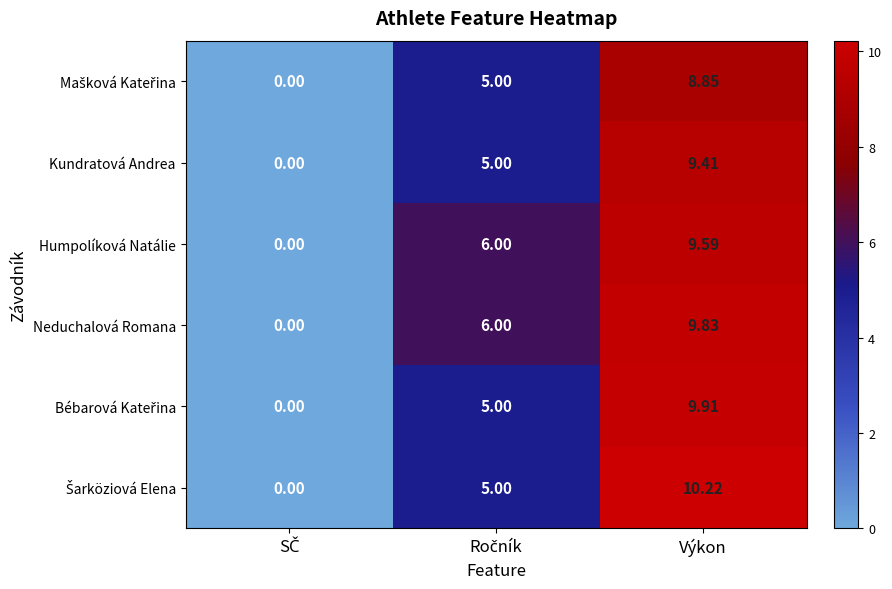

At which category is the sum across all series the highest?

Výkon